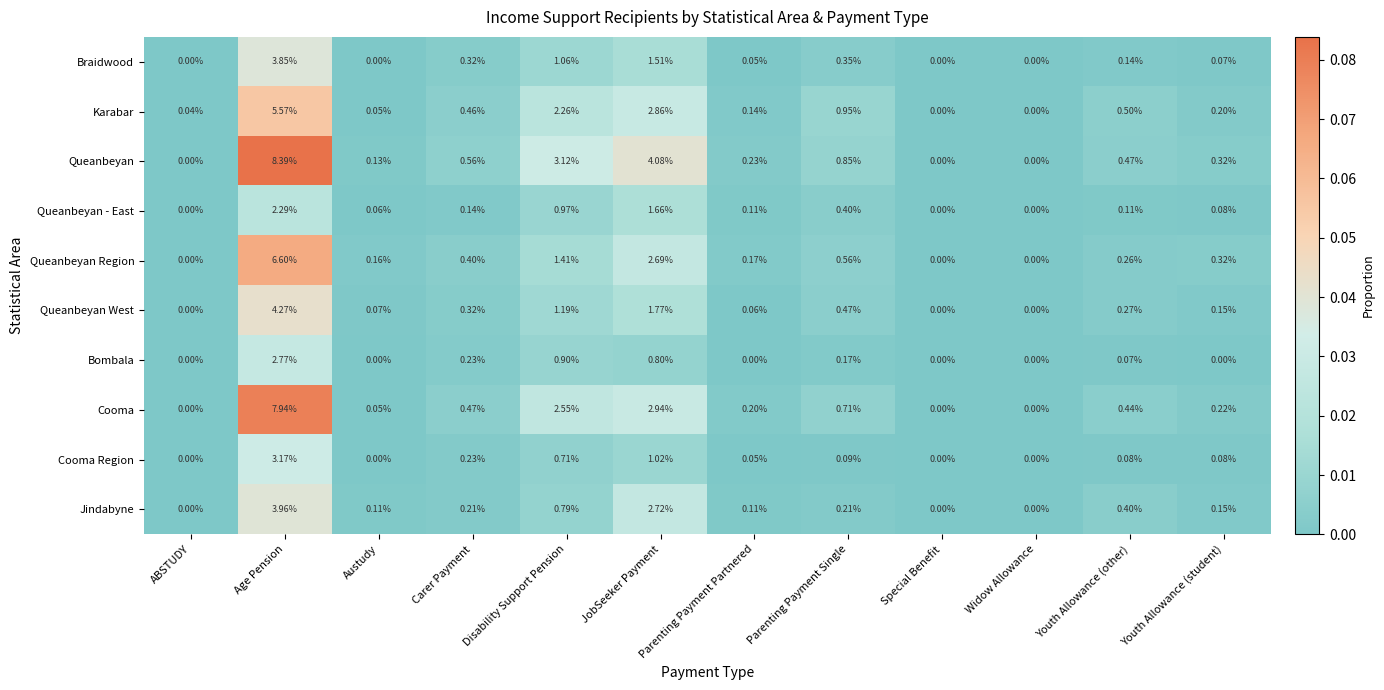

How many data points does each series have?

12